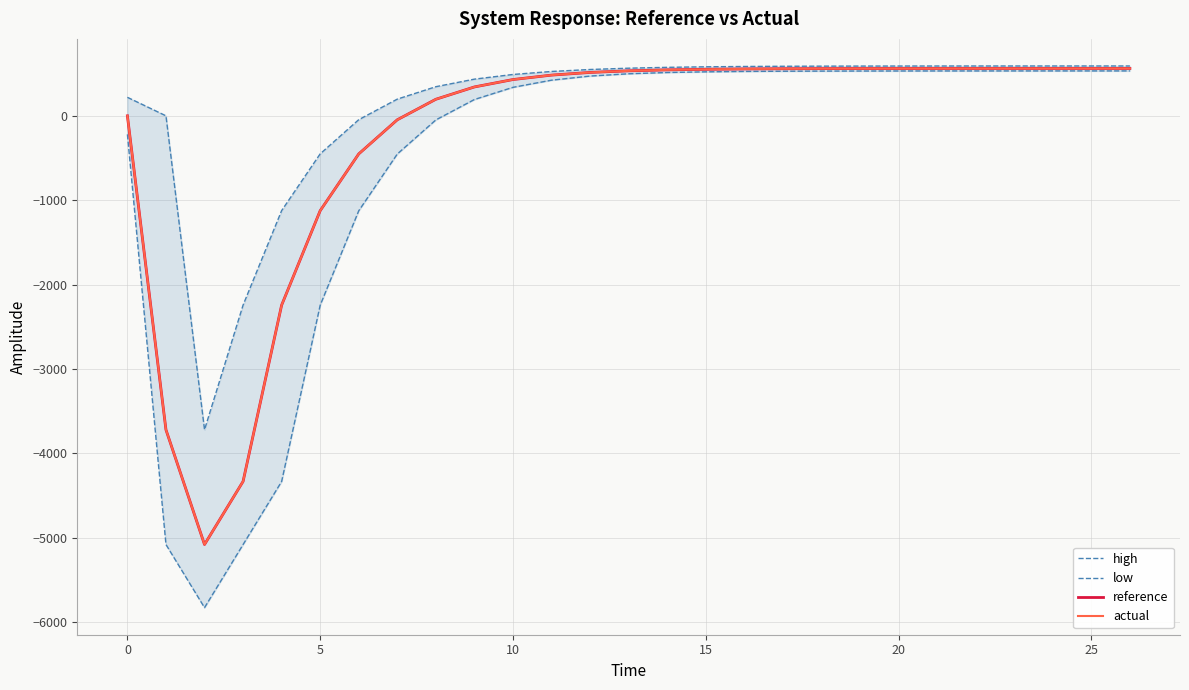

At which category is the sum across all series the highest?

26